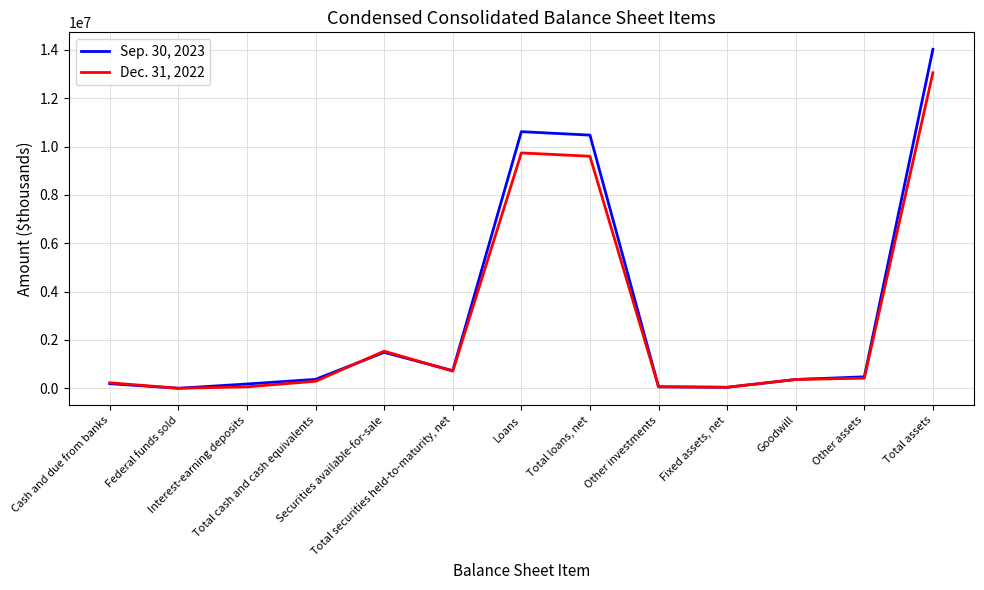

Does the chart display data point markers on the line(s)?

No